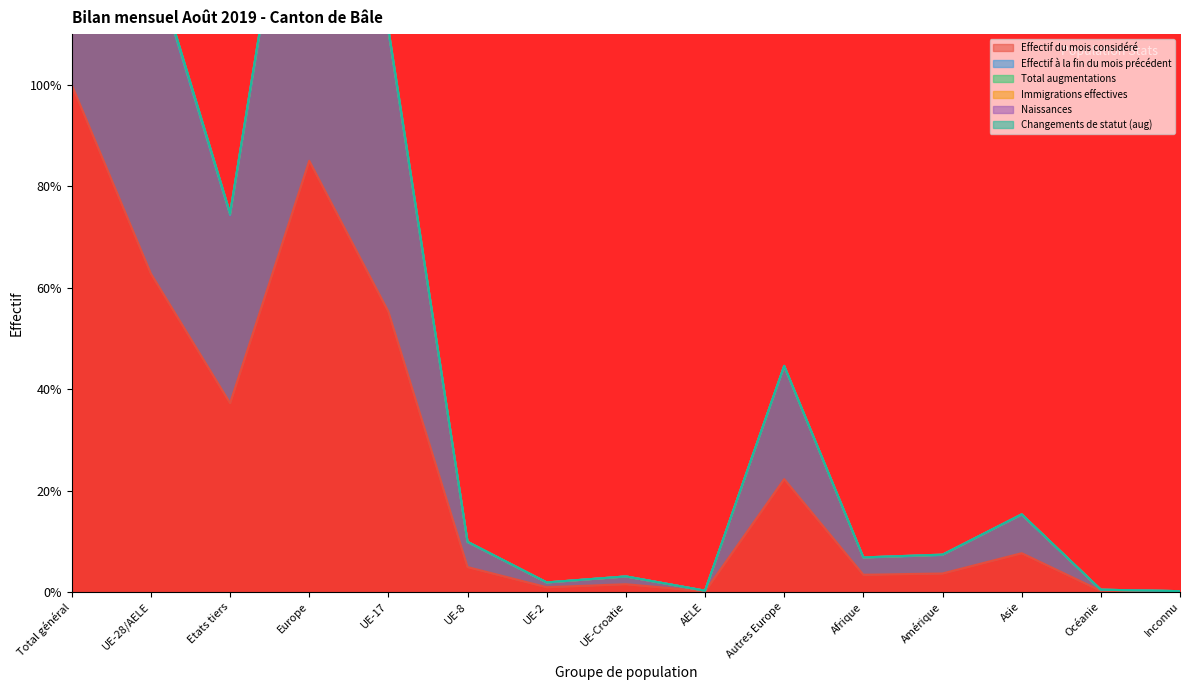

What position from the left is Autres Europe?

10